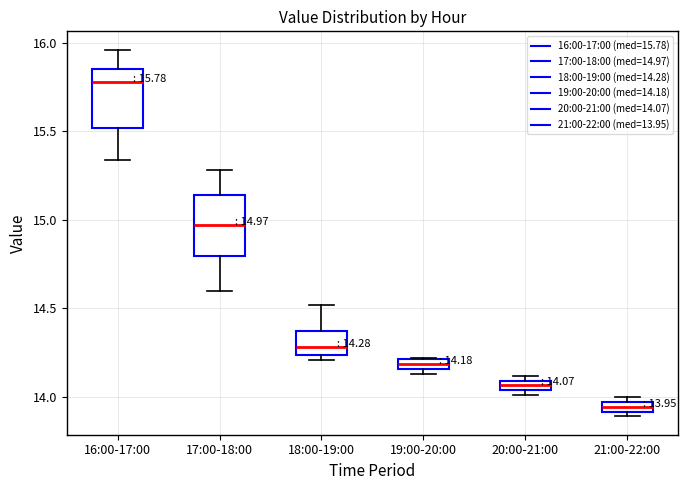

Which box has the lowest median line?

21:00-22:00